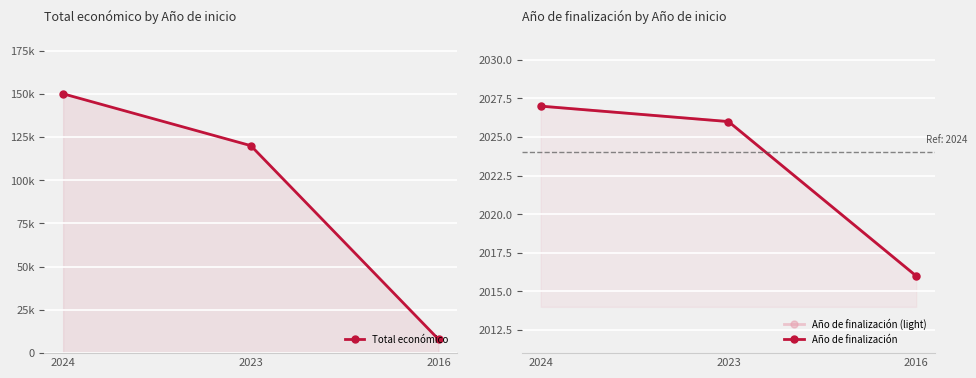

Is it true that Total económico equals 120000 at 2023?

True